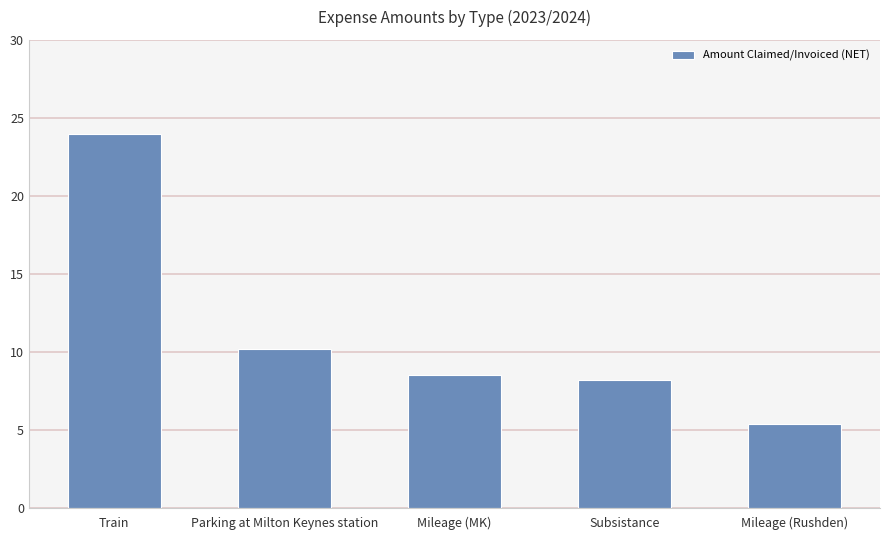

At which category does the chart reach its peak across all series?

Train